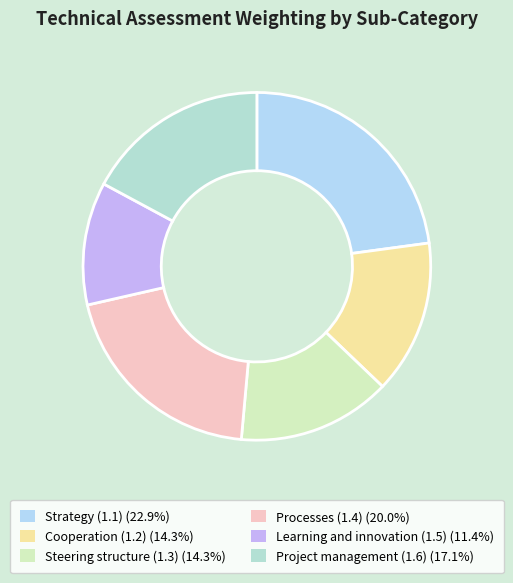

What is the largest slice in the pie chart?

Strategy (1.1)